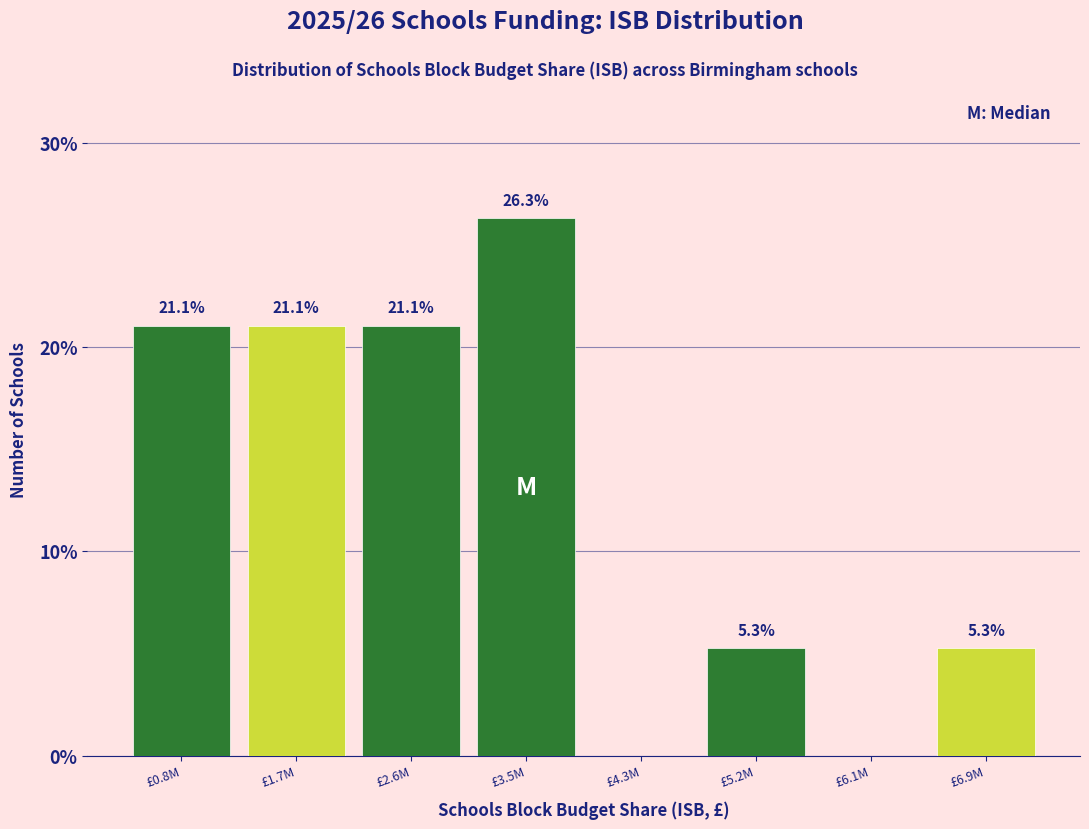

Reading left to right, what are all the values shown in this chart?

£0.8M=21.1	£1.7M=21.1	£2.6M=21.1	£3.5M=26.3	£4.3M=0.0	£5.2M=5.3	£6.1M=0.0	£6.9M=5.3